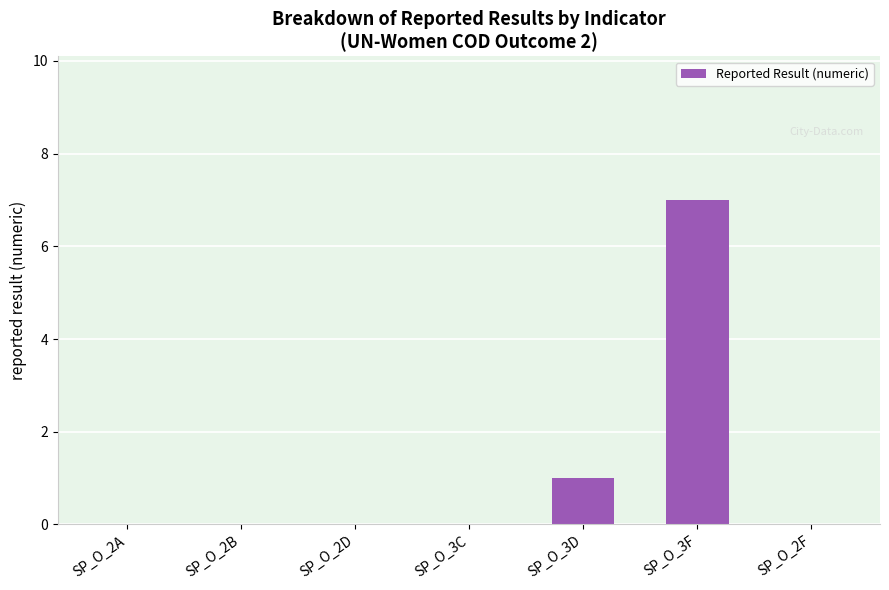

Reading left to right, list all the values displayed in this chart.

0	0	0	0	1	7	0